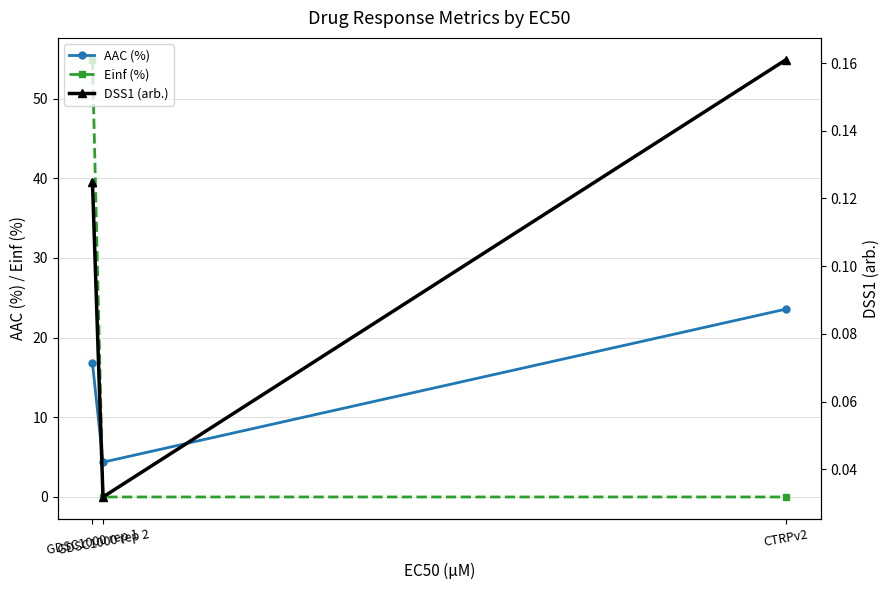

What are all the series names shown in the legend?

AAC (%), Einf (%), DSS1 (arb.)